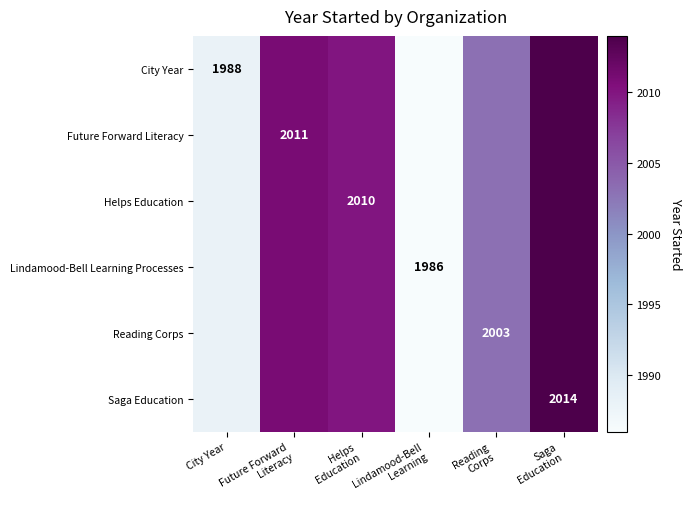

How many distinct data groups are displayed?

6